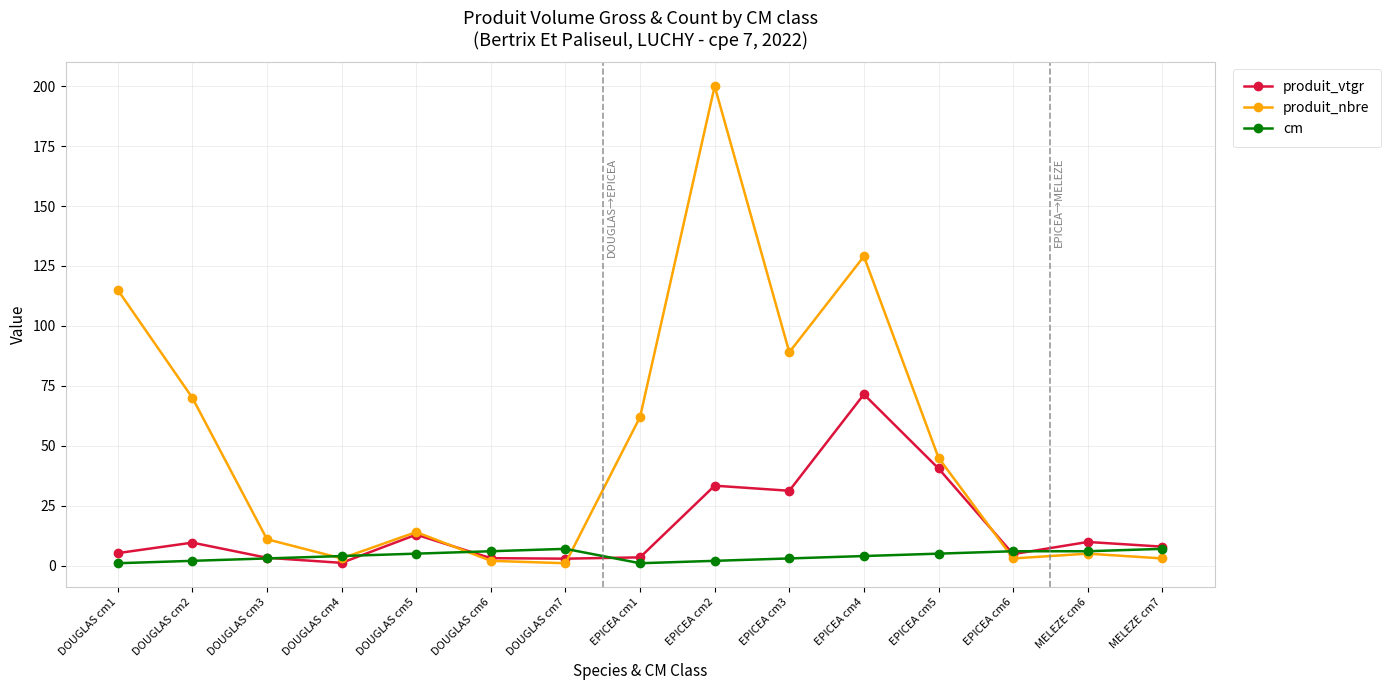

How many interior local valleys does the produit_nbre series have?

4